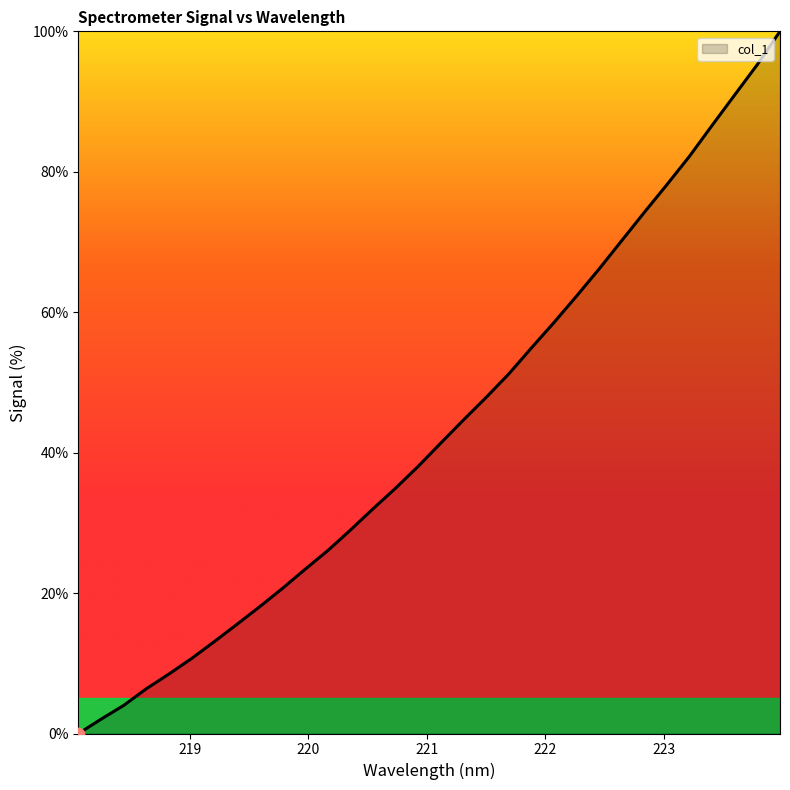

What is the difference between the maximum and minimum values?

100.0